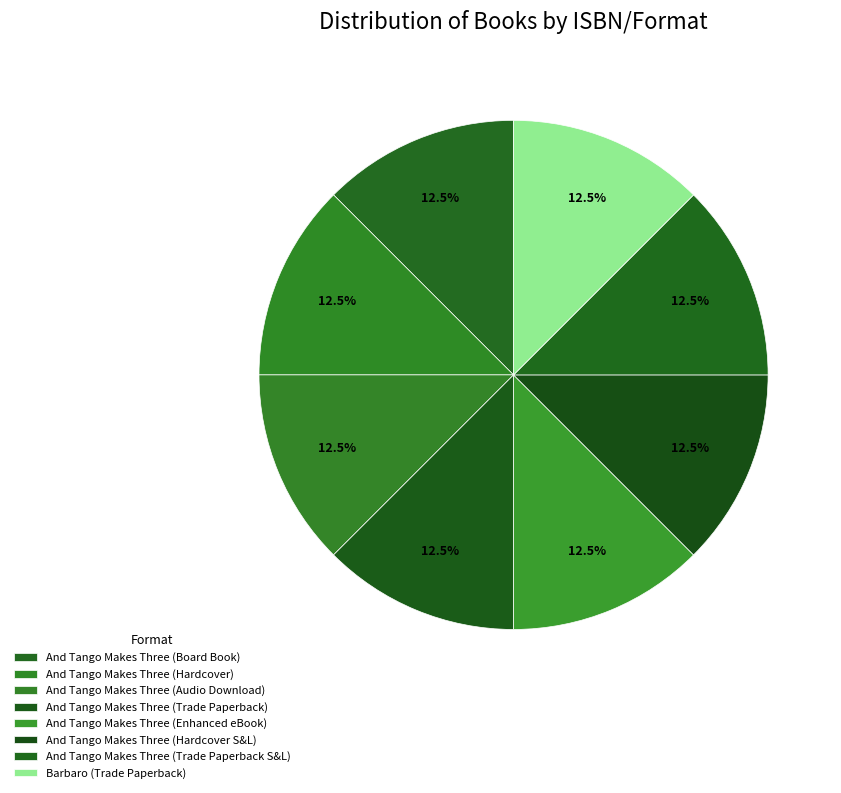

How many slices are in this pie chart?

8